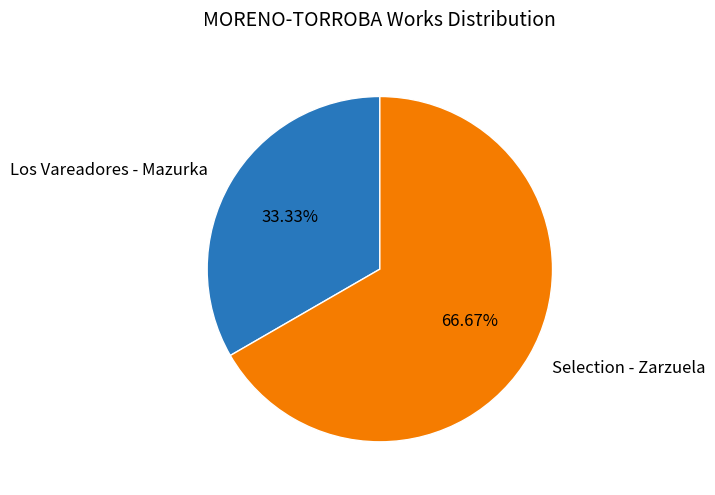

What is the total percentage of Los Vareadores - Mazurka and Selection - Zarzuela?

100.0%